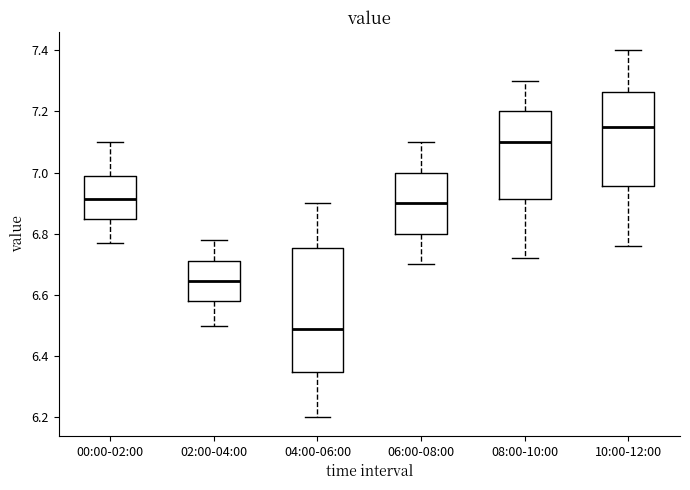

Which box is the tallest, from its lower edge to its upper edge?

04:00-06:00